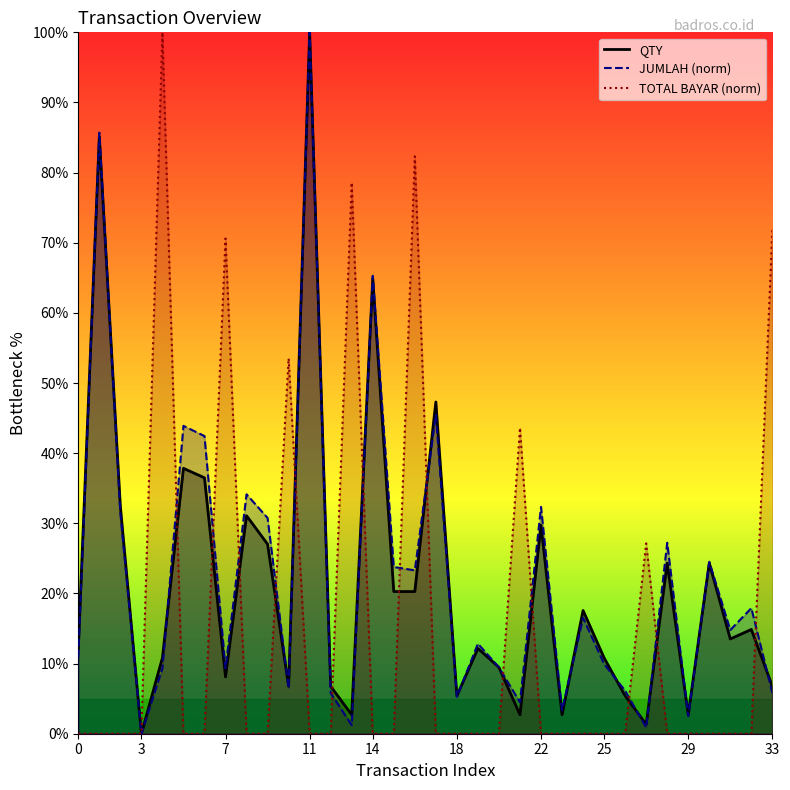

Reading left to right, extract all data points from this chart.

QTY: 12.2	85.1	32.4	0.0	10.8	37.8	36.5	8.1	31.1	27.0	6.8	100.0	6.8	2.7	64.9	20.3	20.3	47.3	5.4	12.2	9.5	2.7	29.7	2.7	17.6	10.8	5.4	1.4	24.3	2.7	24.3	13.5	14.9	6.8
JUMLAH: 10.9	85.7	31.5	0.0	9.3	43.9	42.4	9.3	34.1	30.8	6.5	100.0	5.8	1.2	65.3	23.8	23.3	45.5	5.3	12.8	9.5	4.5	32.3	3.4	16.5	9.9	6.1	0.9	27.2	2.5	24.5	14.8	17.9	5.8
TOTAL BAYAR: 0.0	0.0	0.0	0.0	100.0	0.0	0.0	70.6	0.0	0.0	53.5	0.0	0.0	78.6	0.0	0.0	82.3	0.0	0.0	0.0	0.0	43.6	0.0	0.0	0.0	0.0	0.0	27.1	0.0	0.0	0.0	0.0	0.0	71.9